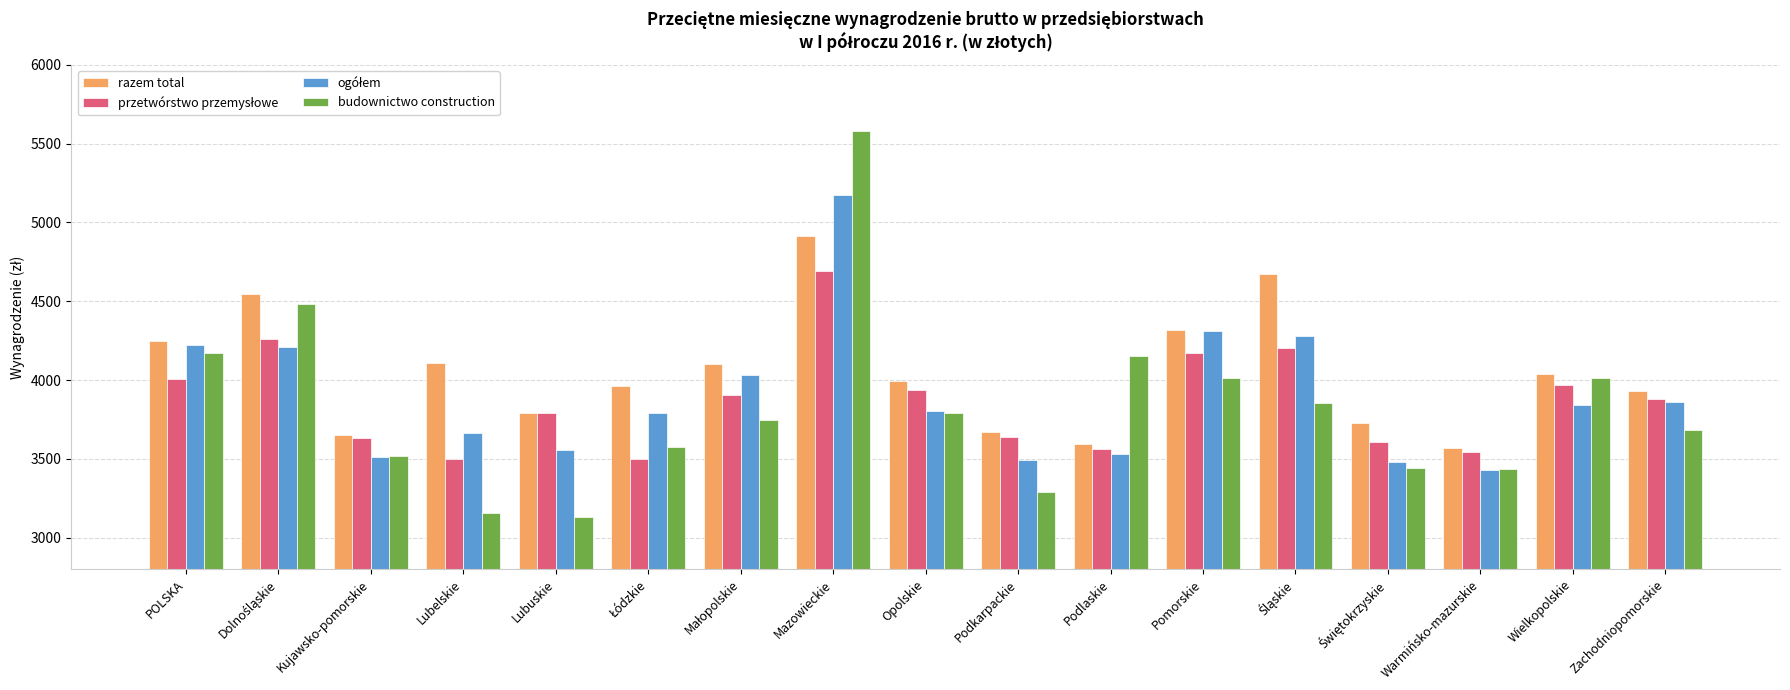

At which category is the sum across all series the highest?

Mazowieckie